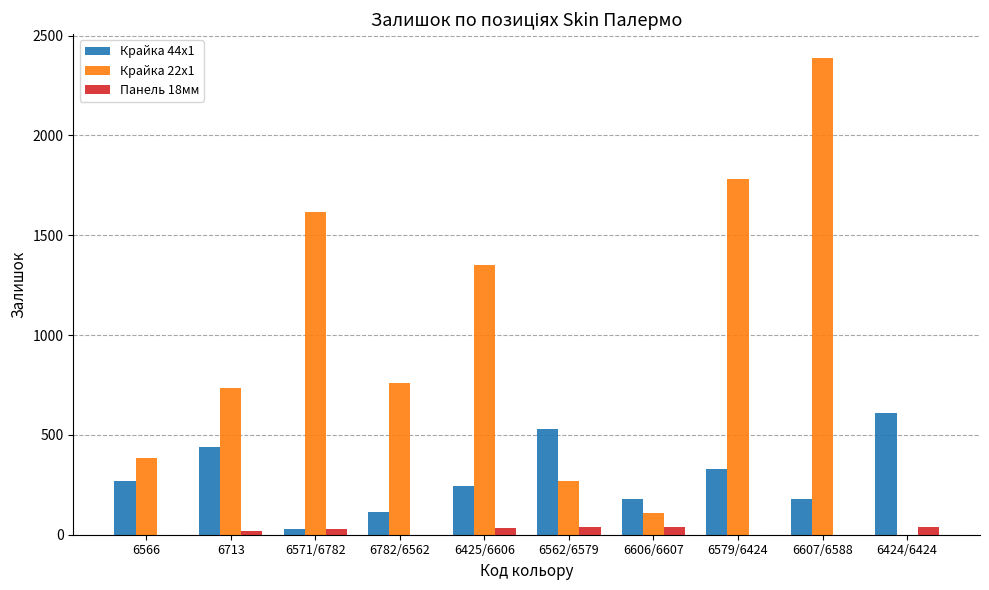

Which series has the largest range (max minus min)?

Крайка 22x1